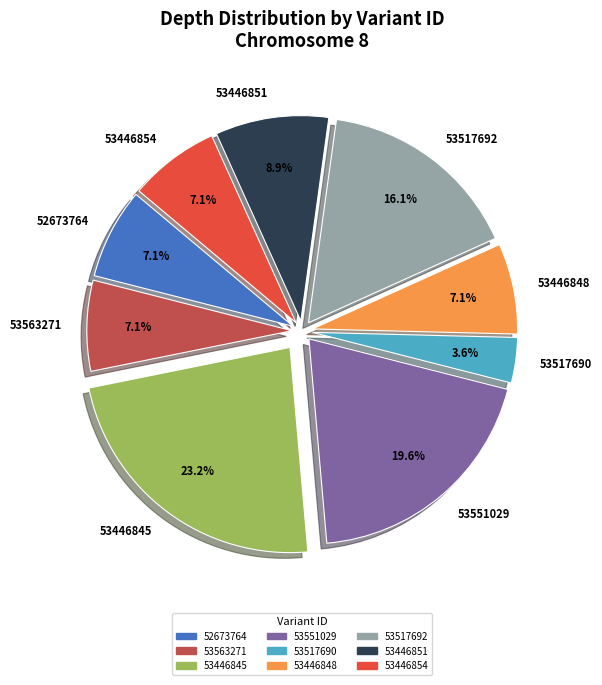

What percentage is the 53446851 slice, to the nearest percent?

9%